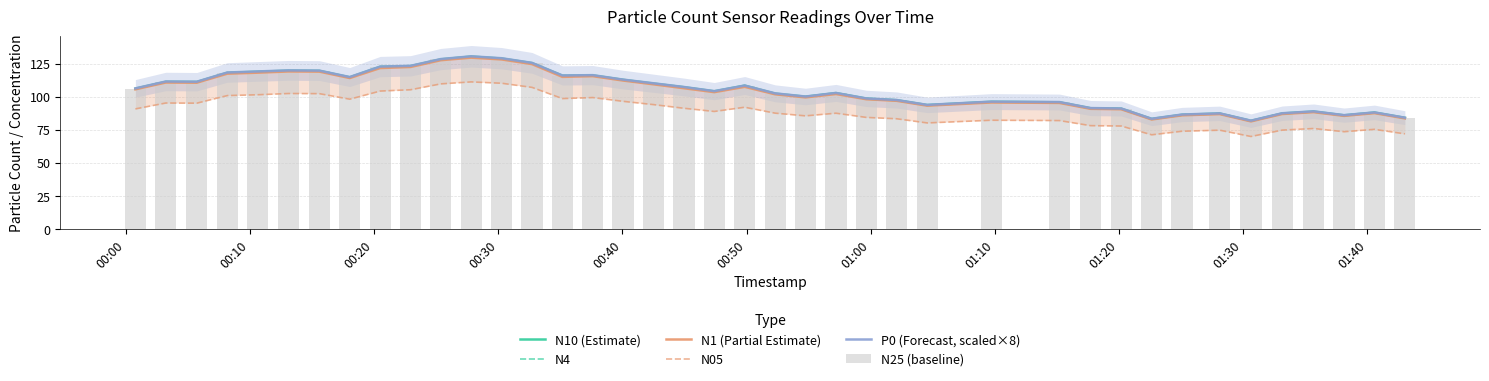

Is the value of N10 (Estimate) at 27 greater than the value of N4 at 01:40?

No